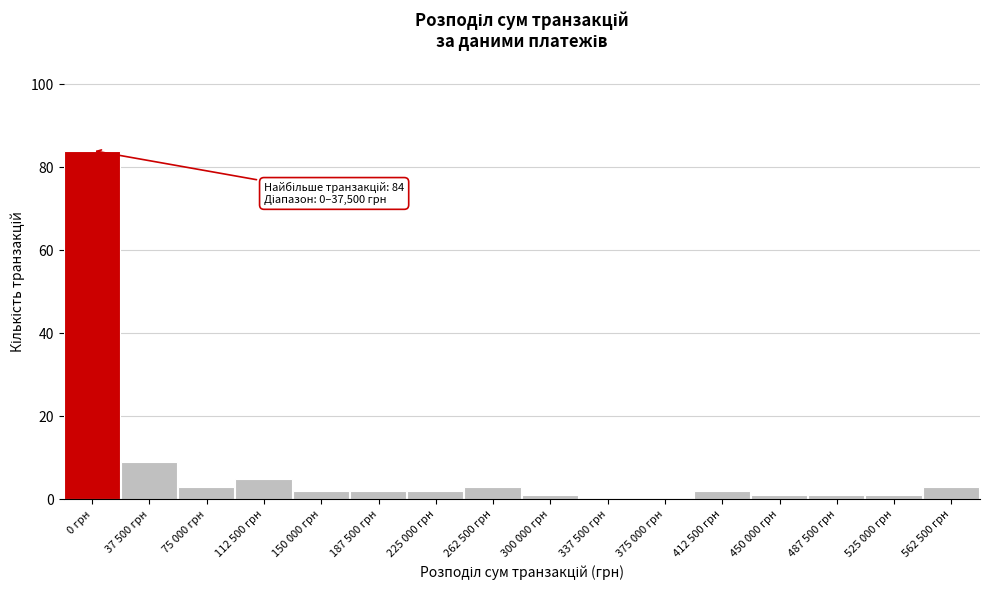

Reading right to left, list all the values displayed in this chart.

562 500 грн=3	525 000 грн=1	487 500 грн=1	450 000 грн=1	412 500 грн=2	375 000 грн=0	337 500 грн=0	300 000 грн=1	262 500 грн=3	225 000 грн=2	187 500 грн=2	150 000 грн=2	112 500 грн=5	75 000 грн=3	37 500 грн=9	0 грн=84